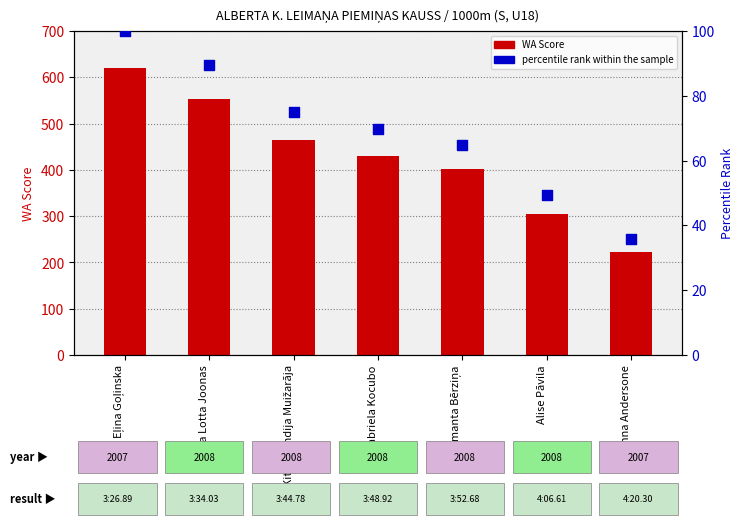

At how many categories does at least one series exceed 504?

2